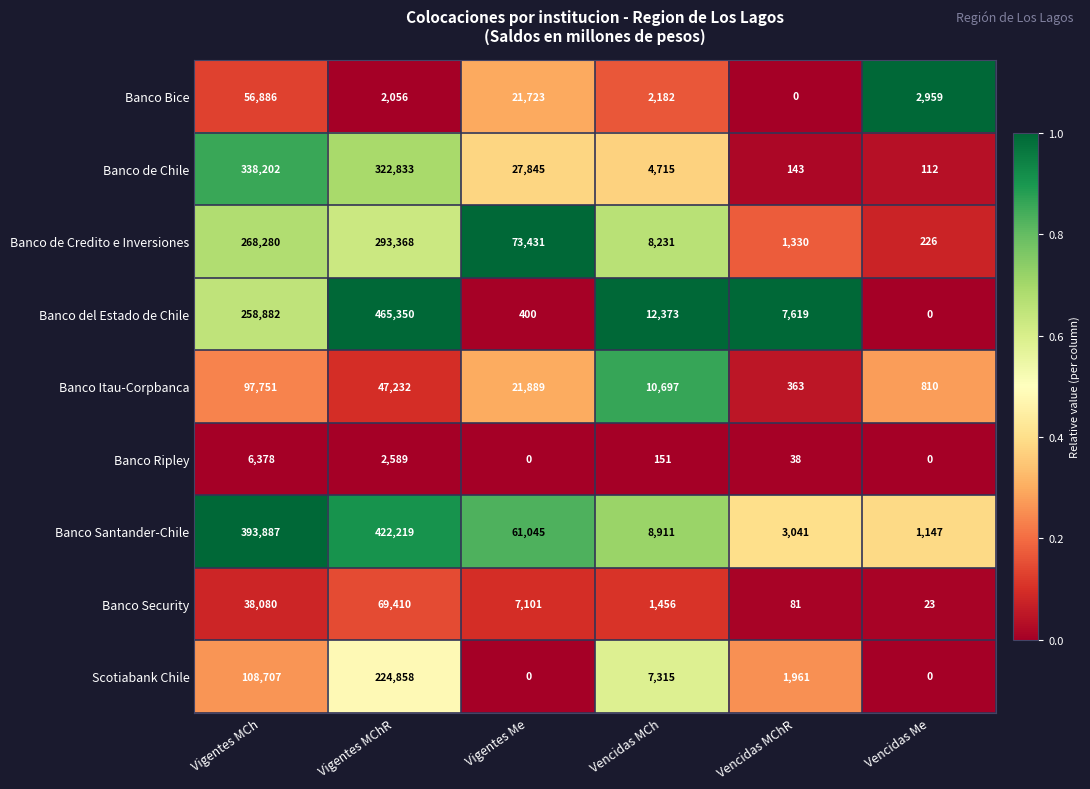

At which label does Banco Bice first exceed 2959?

Vigentes MCh